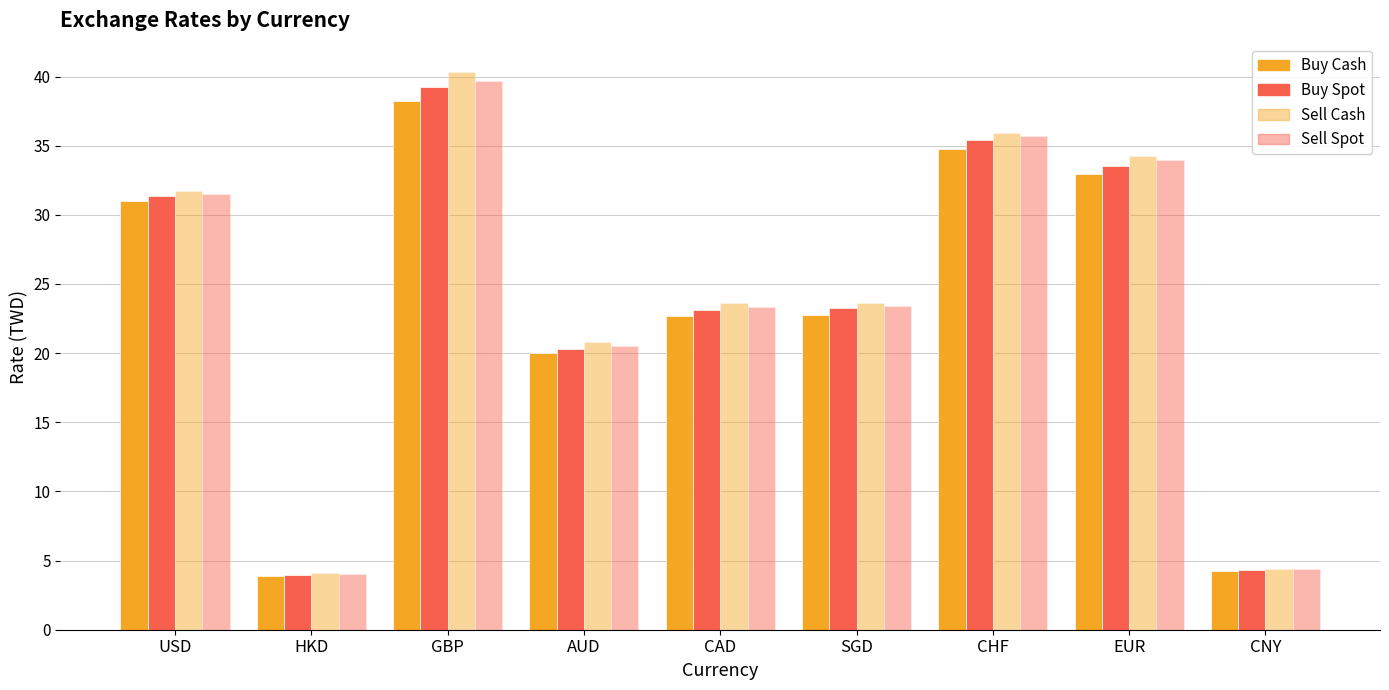

What is the label of the 4th bar from the left?

AUD